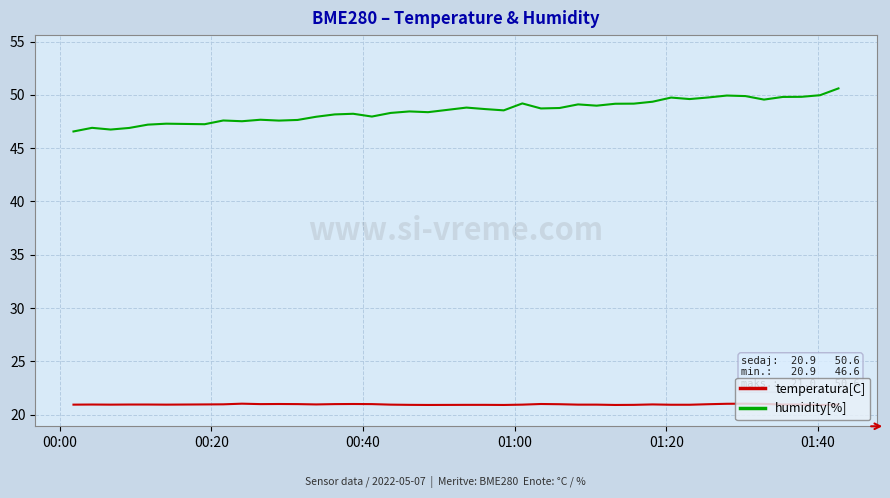

What is the minimum value for temperatura[C]?

20.9